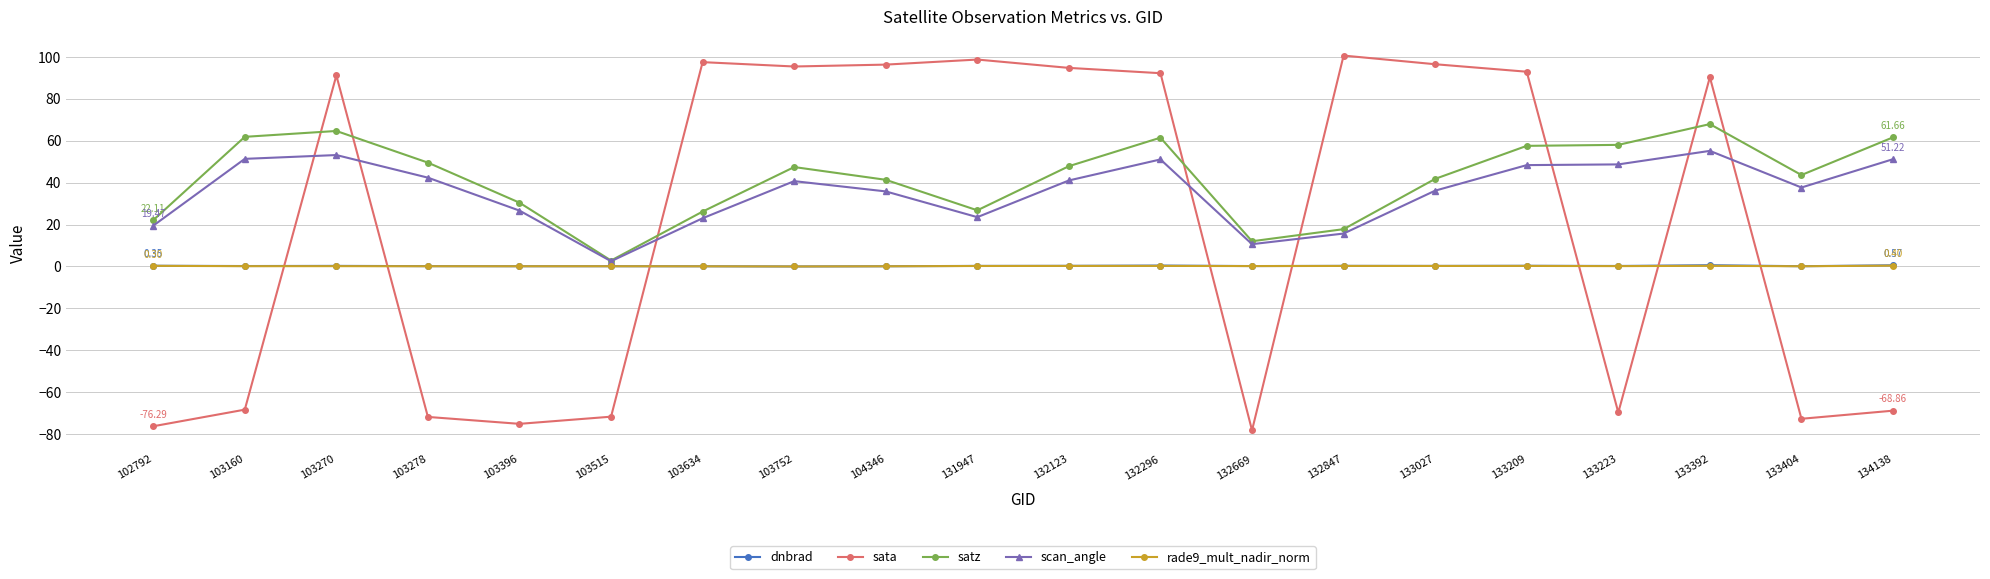

Which category has the lowest value in the scan_angle series?

103515